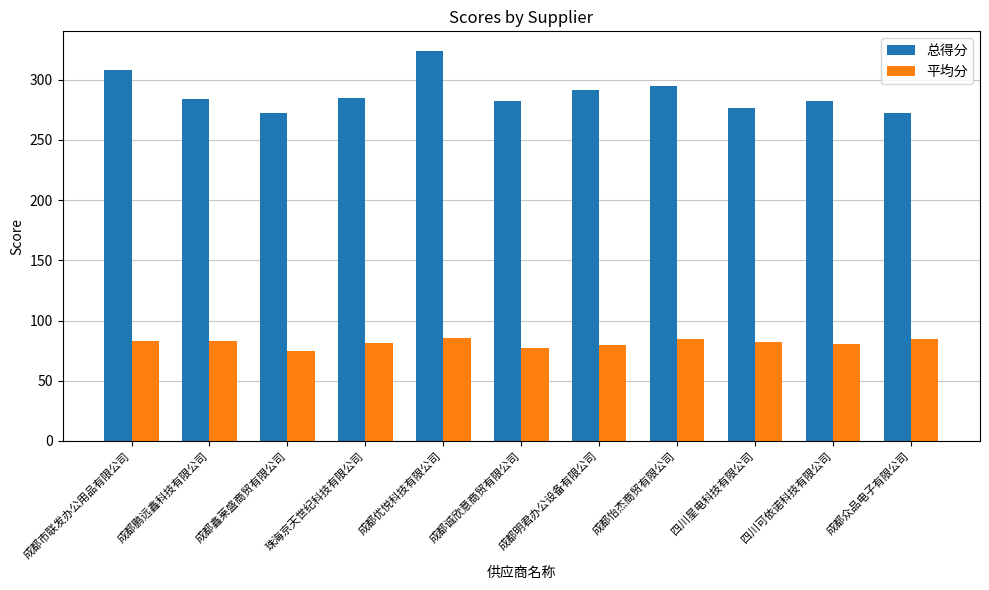

What is the spread (max minus min) of values at 珠海京天世纪科技有限公司?

204.0